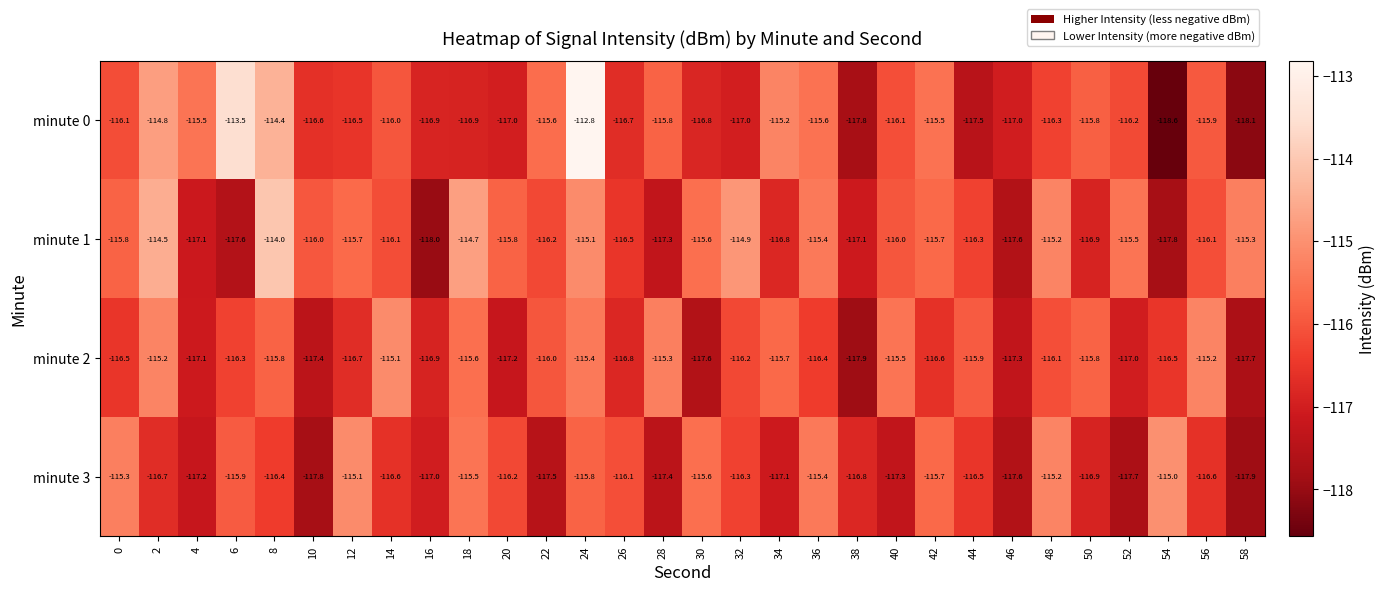

What is the average value of the minute 3 series?

-116.5